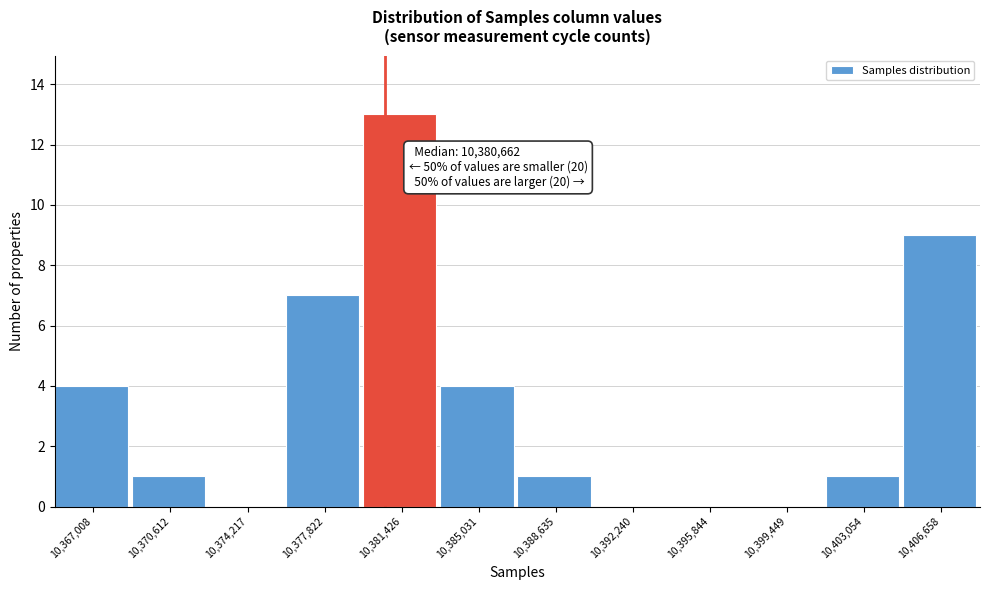

Over which range of the x-axis is the bar tallest?

10379500 to 10383000